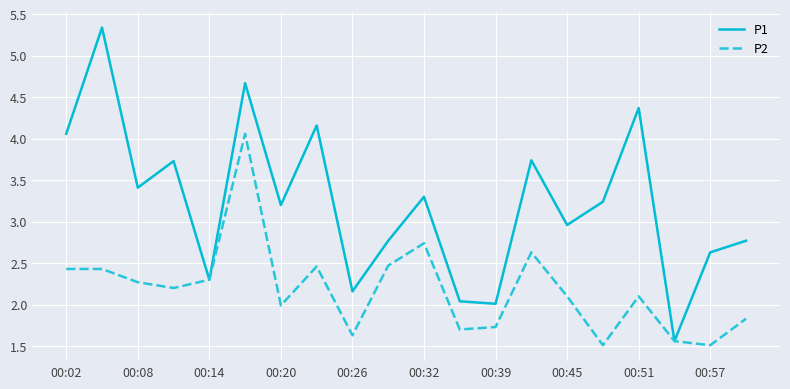

Rank the series by their average value, from lowest to highest.

P2, P1